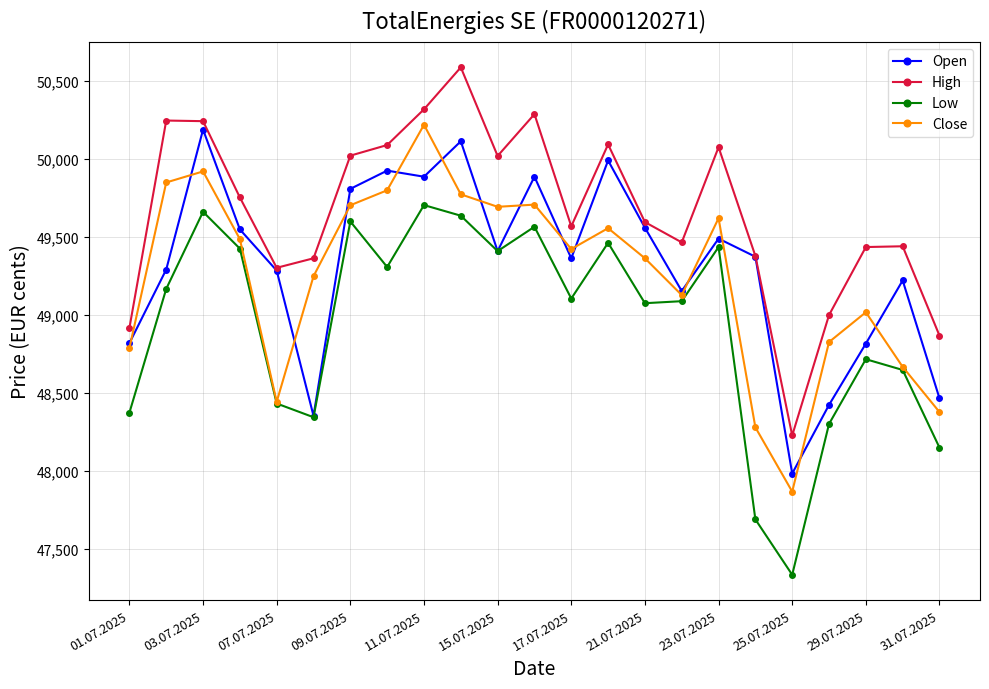

What is the smallest value displayed?

47336